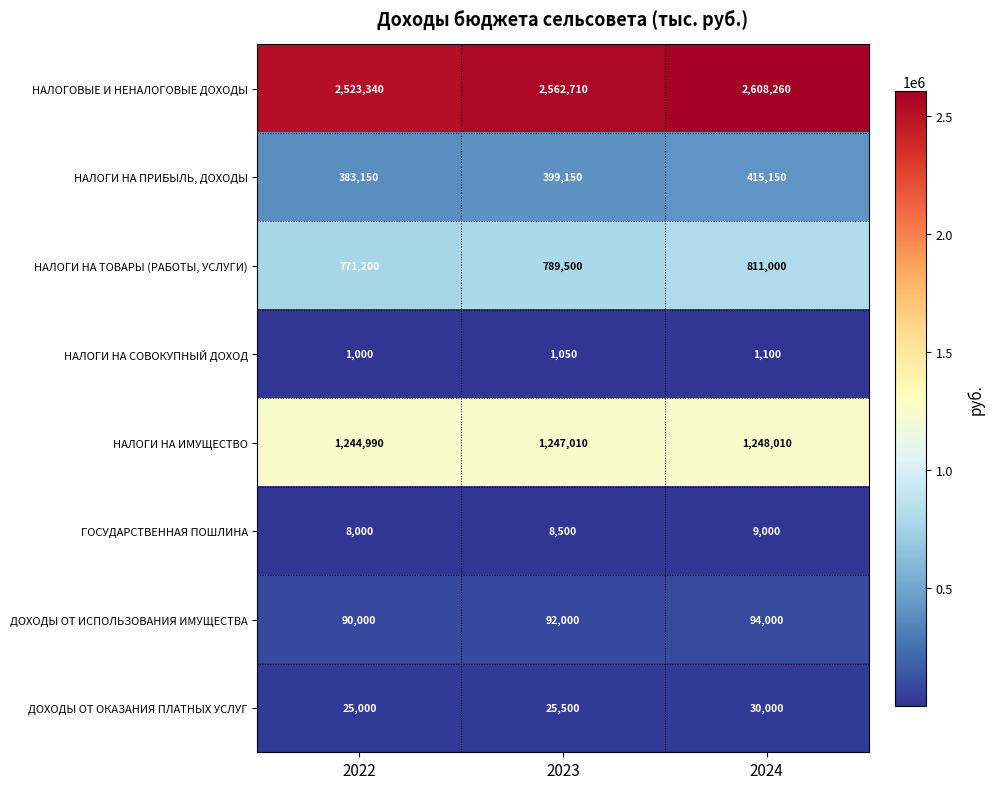

Read the ДОХОДЫ ОТ ИСПОЛЬЗОВАНИЯ ИМУЩЕСТВА value at 2022.

90000